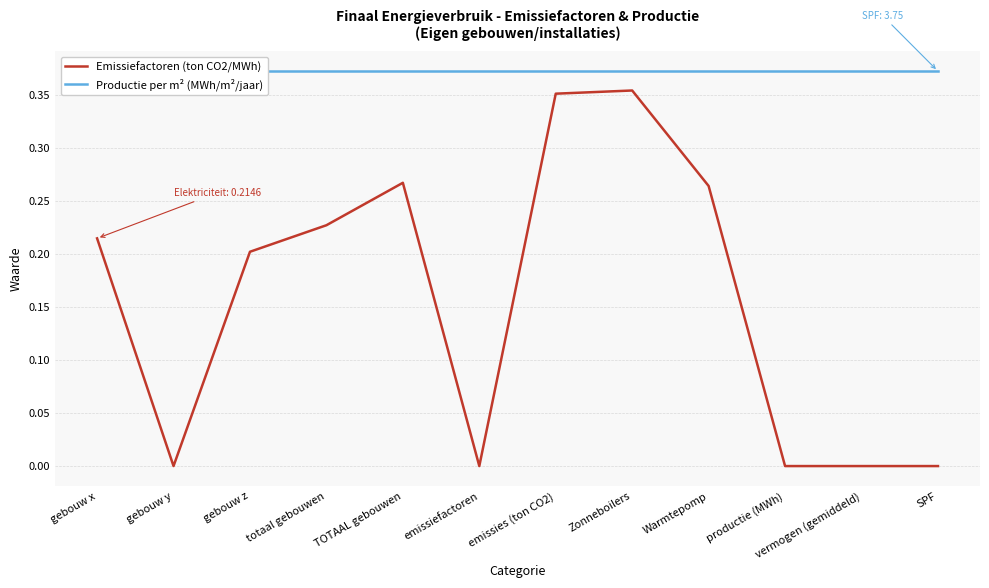

What is the sum of all Productie per m² (MWh/m²/jaar) values?

4.5